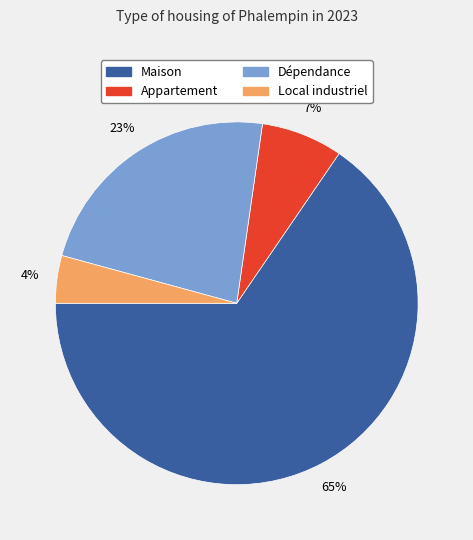

To the nearest percent, what is the average slice percentage?

25%